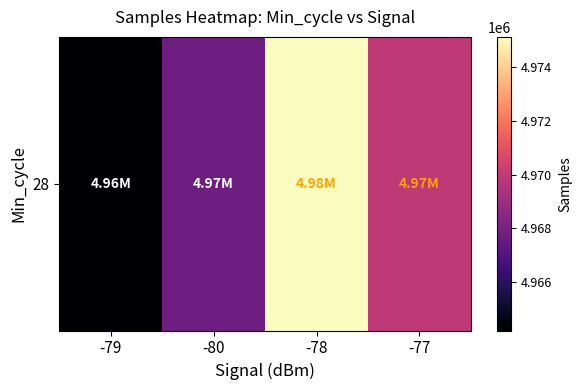

Where does the data first go above 4969879?

-78